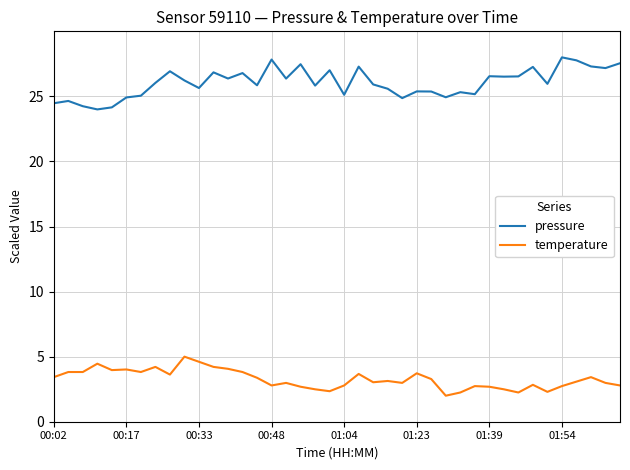

What are all the series names shown in the legend?

pressure, temperature